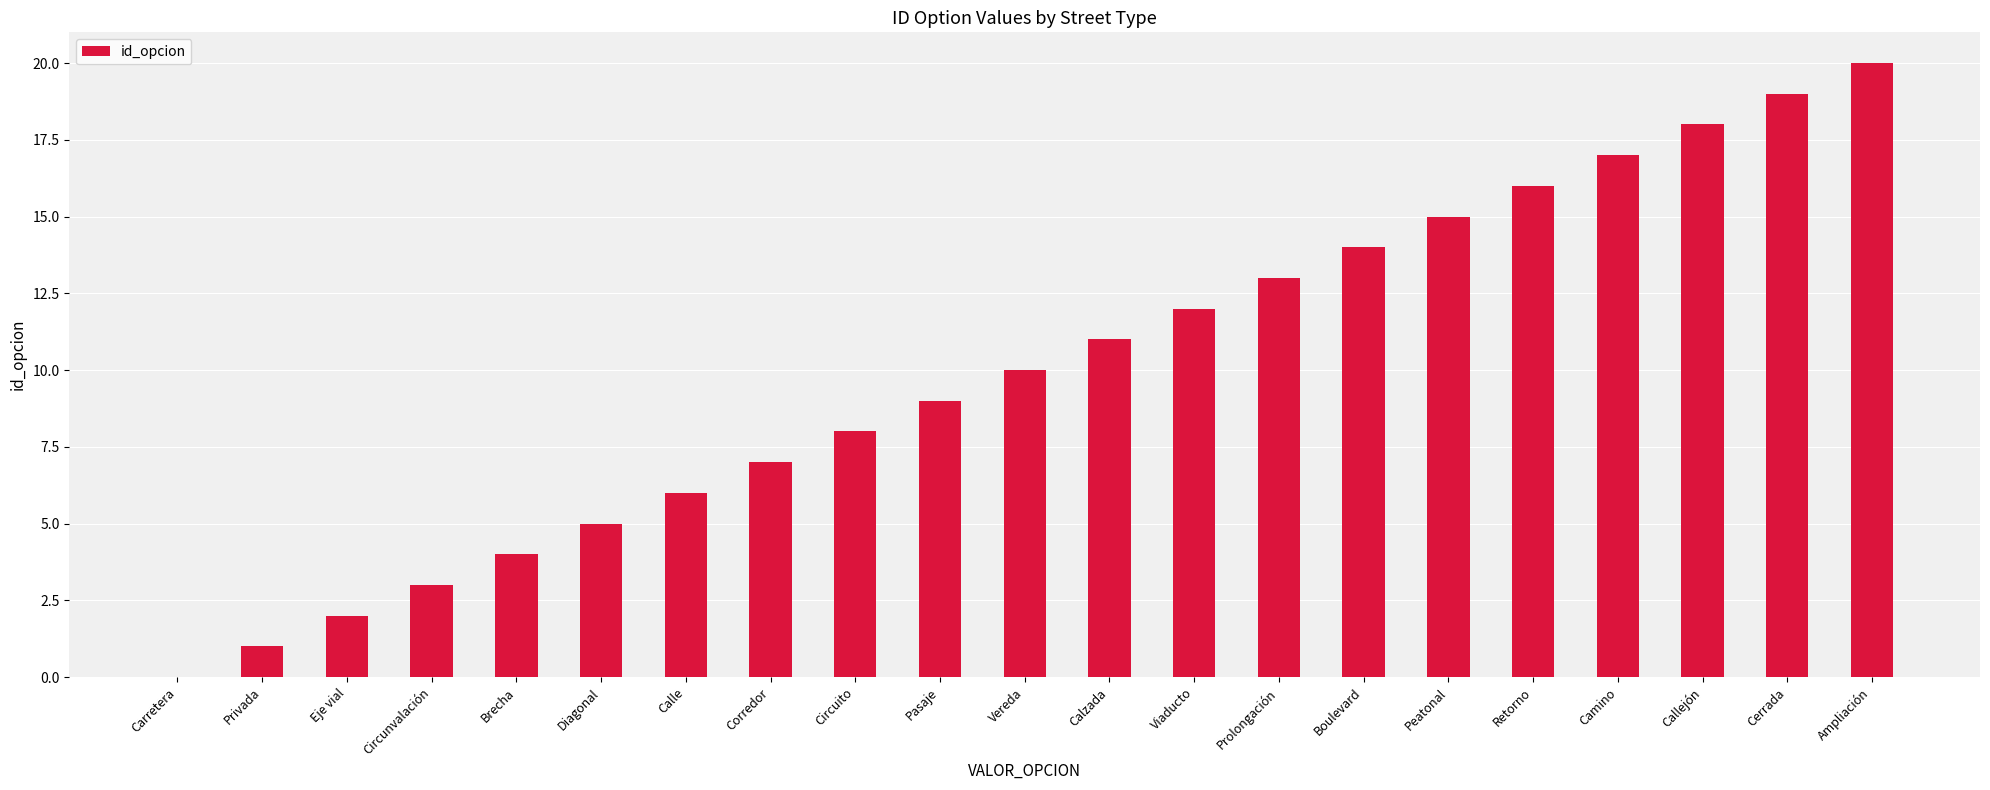

Does the chart contain stacked bars?

No